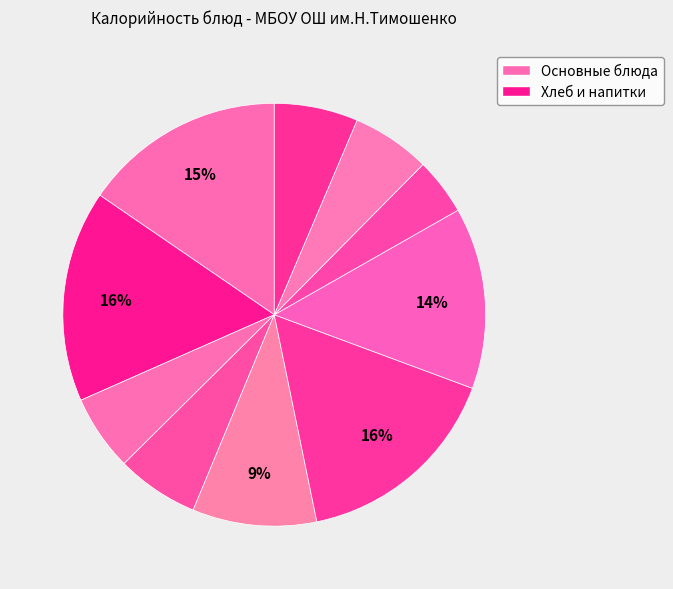

Rank the categories by value from highest to lowest.

Макароны отварные, Котлеты из курицы, Биточки из говядины, Каша гречневая, Суп с рисом, Хлеб ржано-пшеничный, Салат картофельный, Хлеб пшеничный, Салат Осенний, Компот из вишни